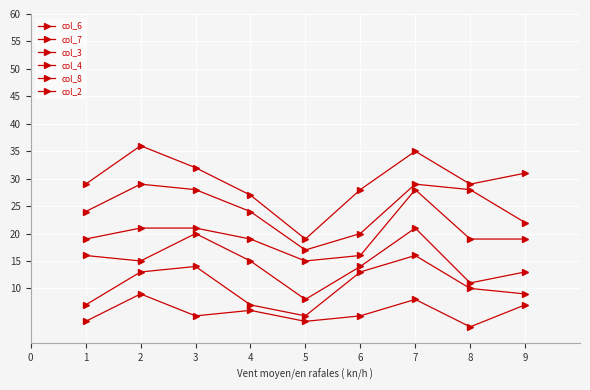

How many series are shown in this chart?

6